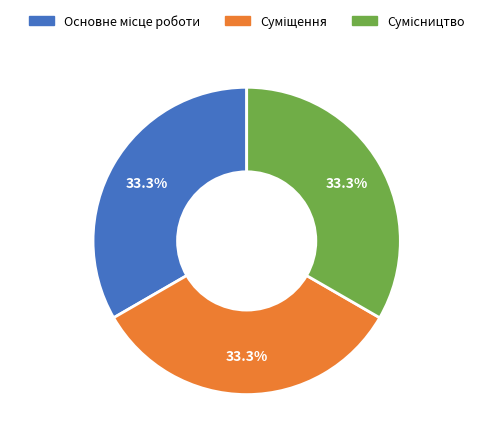

Does any single category account for the majority?

No